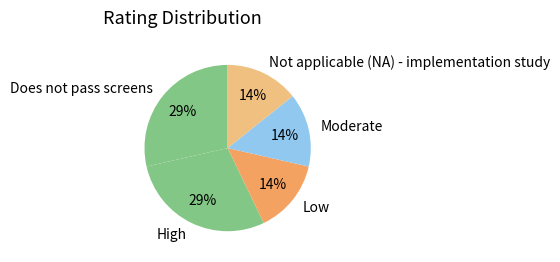

Count the number of slices in the pie.

5